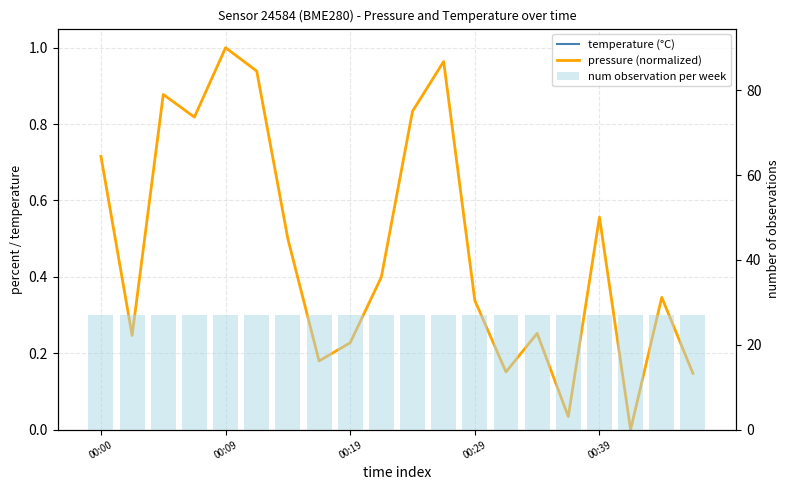

What position from the left is 9?

10